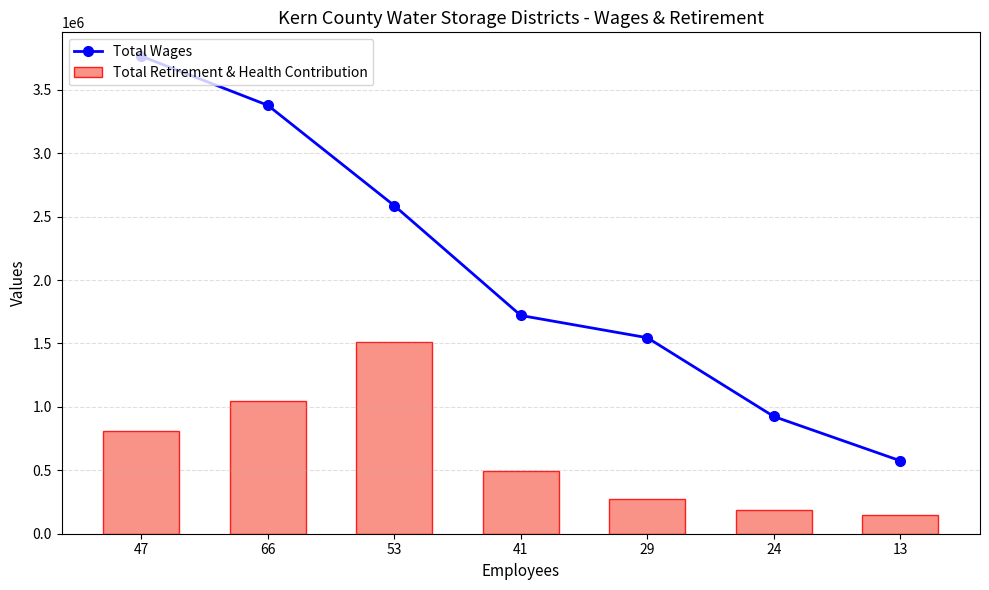

List the series in order of their peak value, highest first.

Total Wages, Total Retirement & Health Contribution